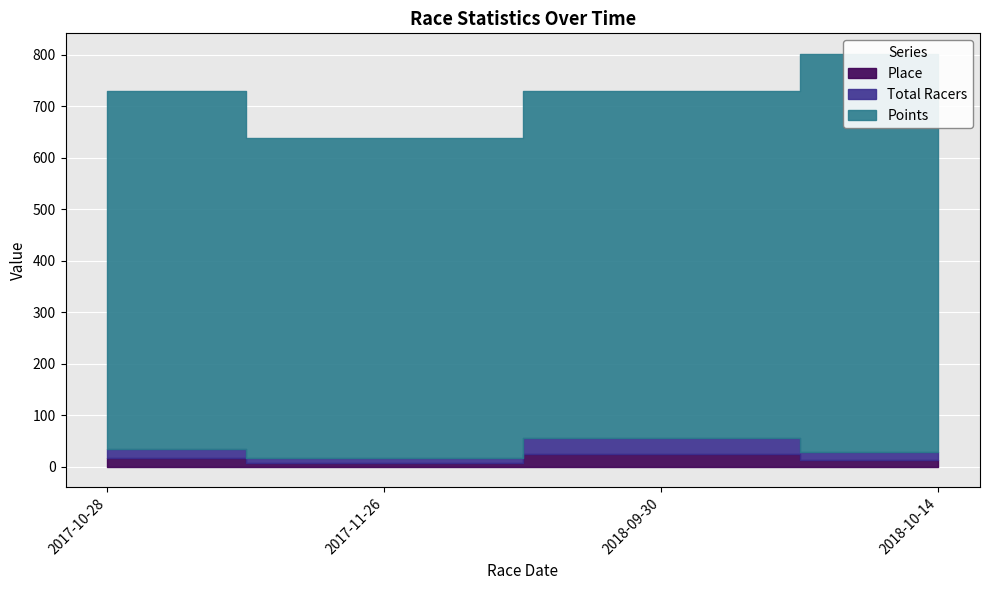

Where does the Points series first go above 695?

2017-10-28